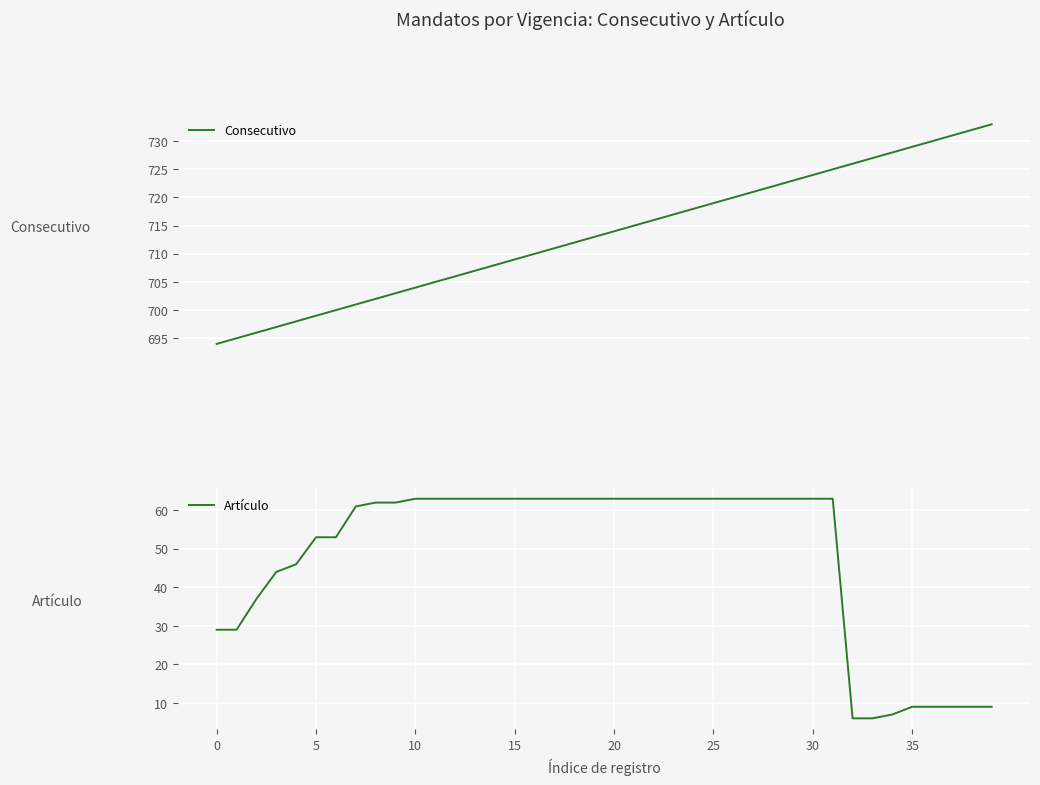

The value of Consecutivo at 25 is 979. True or false?

False